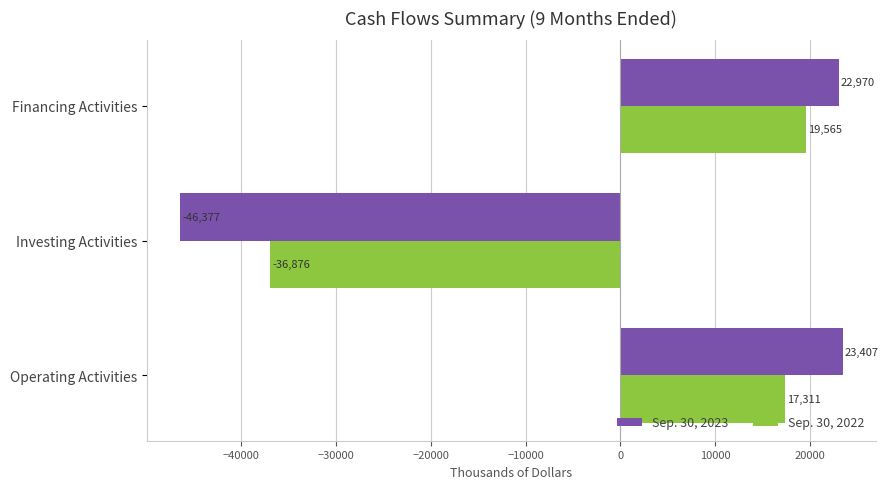

Which series changed the most between Operating Activities and Investing Activities?

Sep. 30, 2023